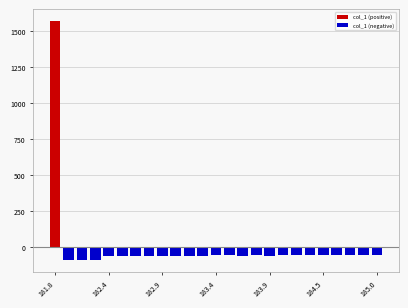

At which category is the sum across all series the highest?

181.8